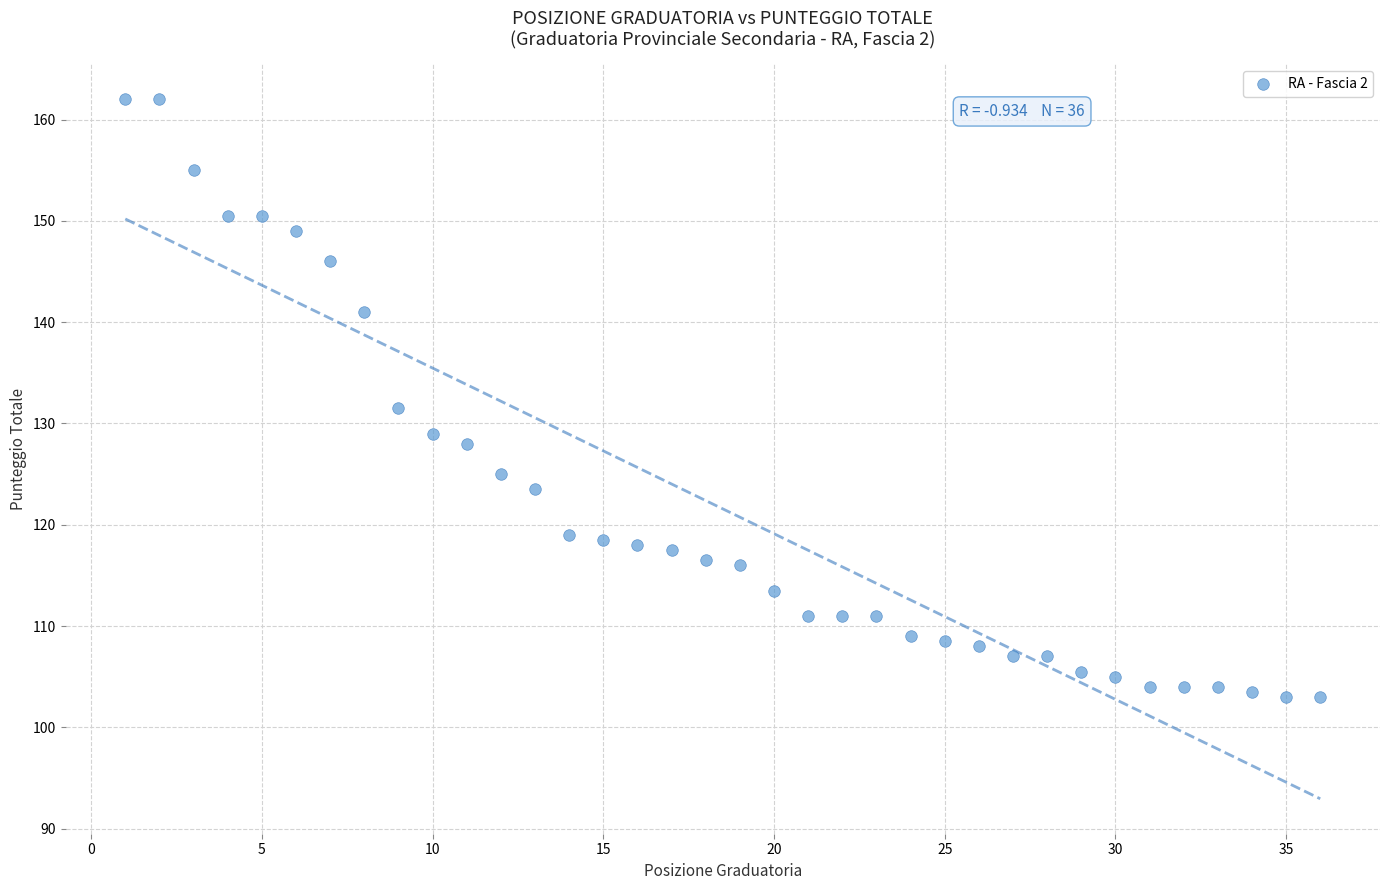

What is the range of Y values (max minus min)?

59.0